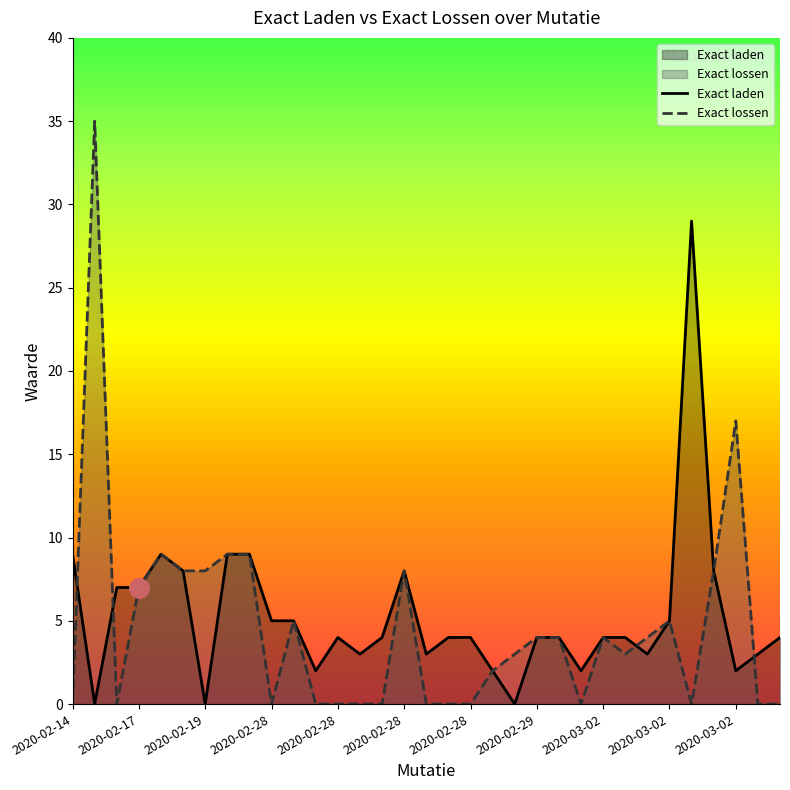

How many intersections are there between Exact laden and Exact lossen?

4